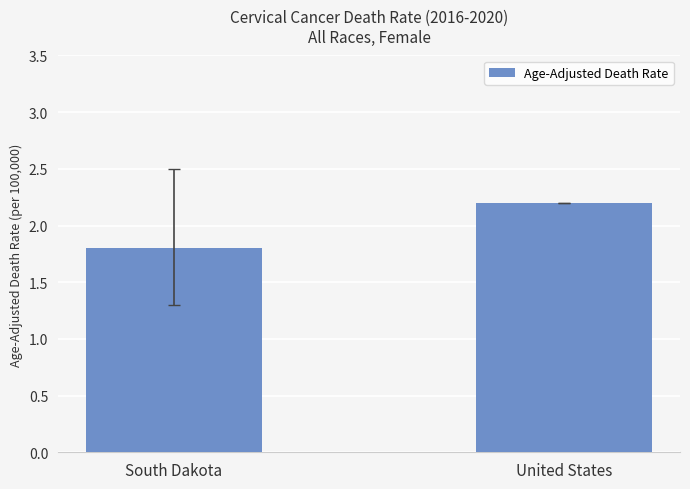

Reading left to right, what are all the values shown in this chart?

South Dakota=1.8	United States=2.2